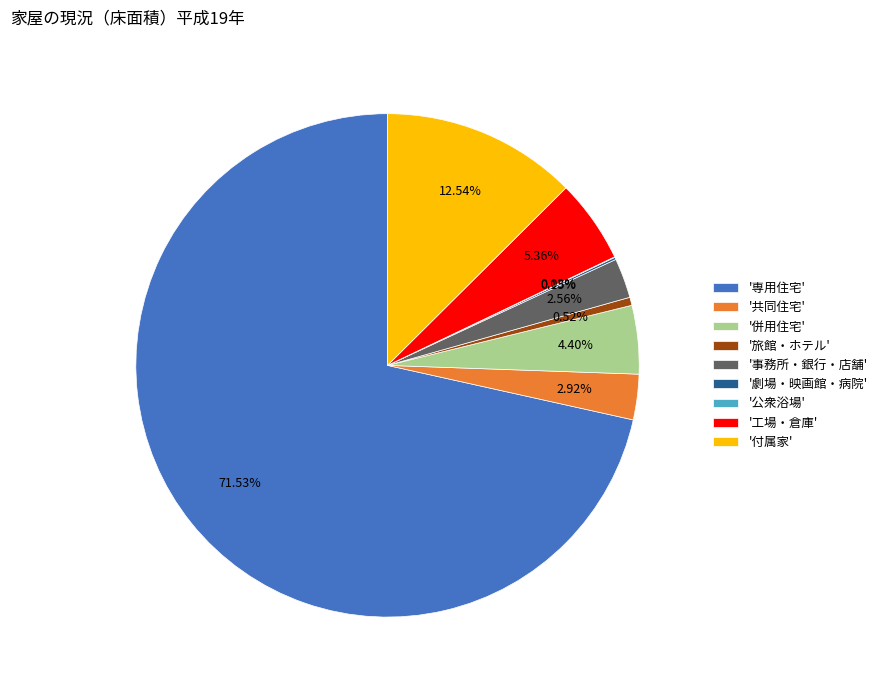

Approximately how many times larger is the value at '事務所・銀行・店舗' compared to '工場・倉庫'?

0.5